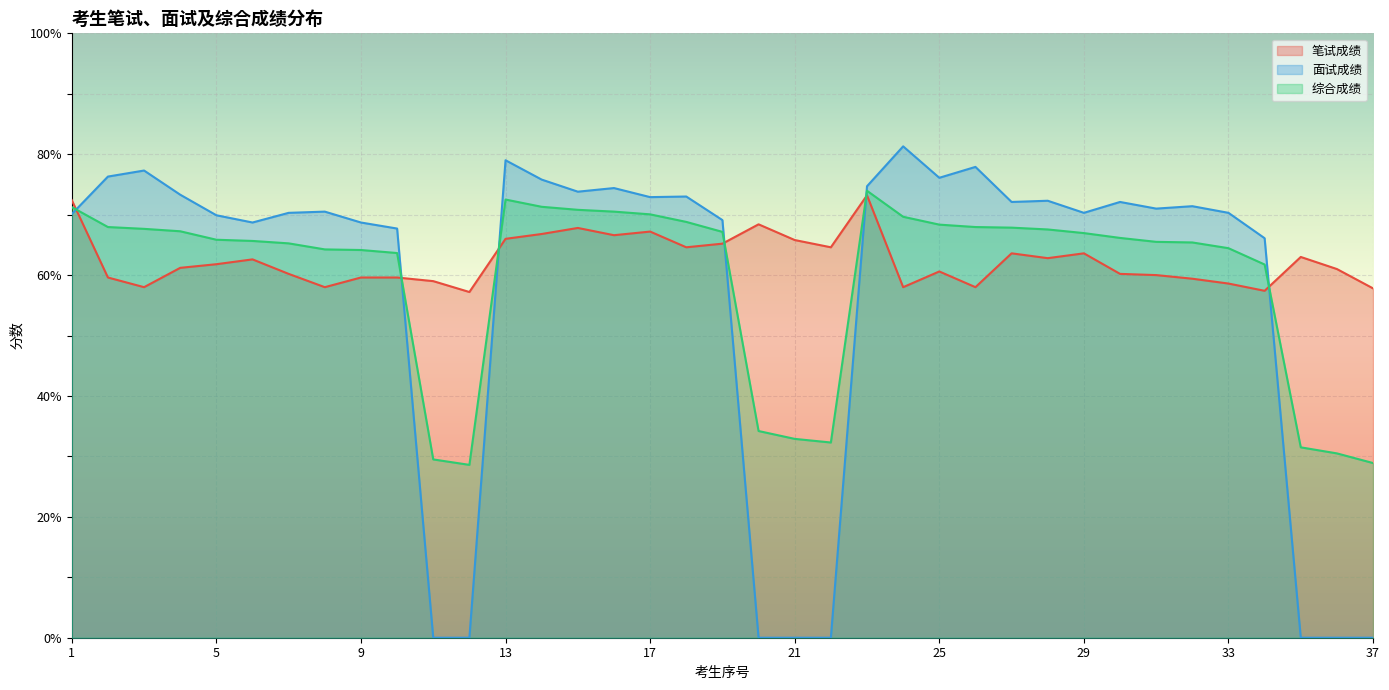

What is the difference between the highest and lowest values at 5?

8.1